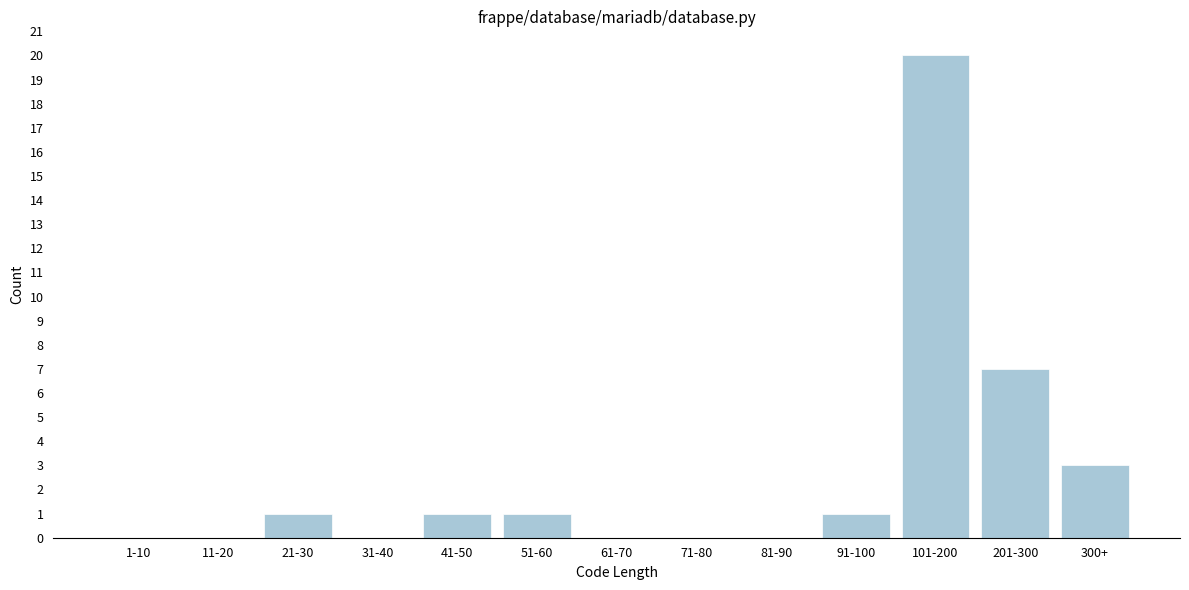

Reading left to right, what are all the values shown in this chart?

1-10=0	11-20=0	21-30=1	31-40=0	41-50=1	51-60=1	61-70=0	71-80=0	81-90=0	91-100=1	101-200=20	201-300=7	300+=3